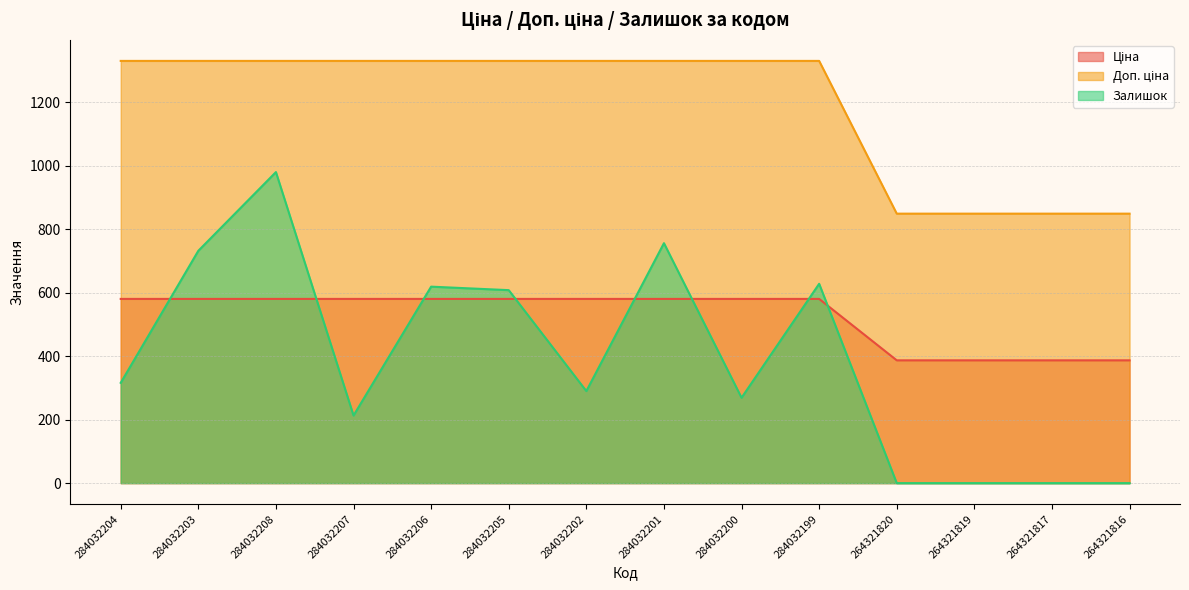

Read the Ціна value at 284032206.

580.4